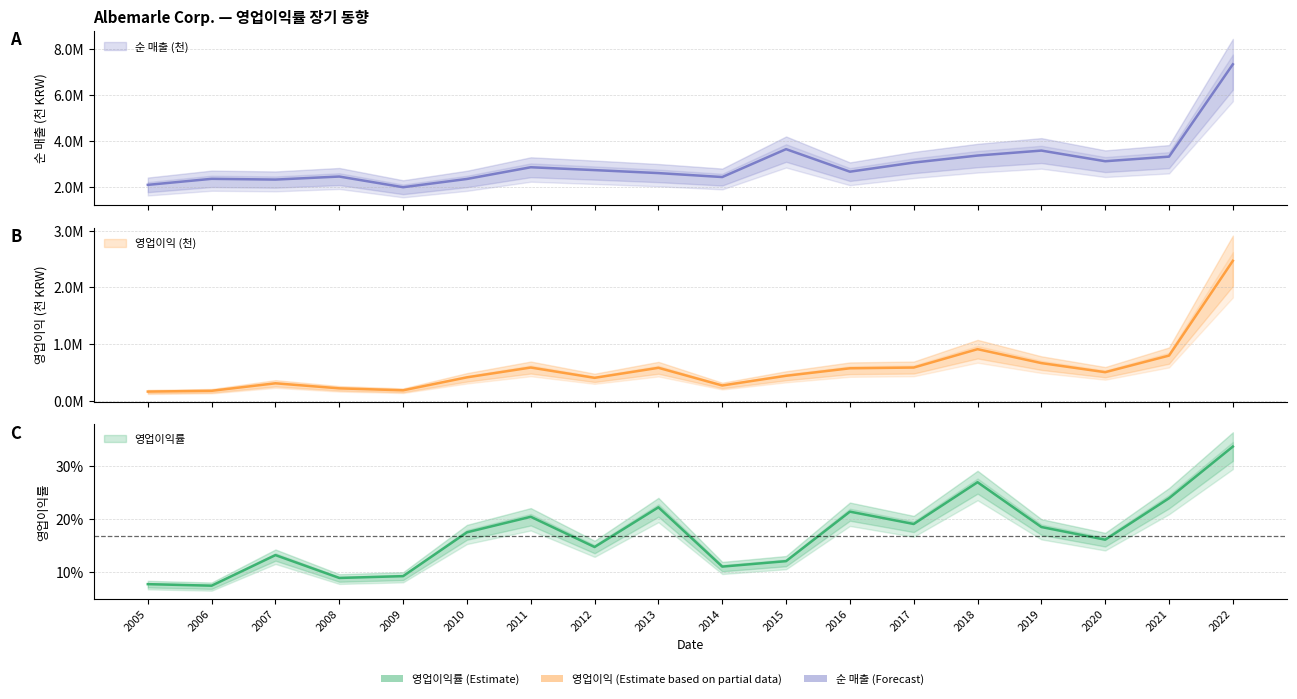

Which series has the widest spread of values?

순 매출 (천)